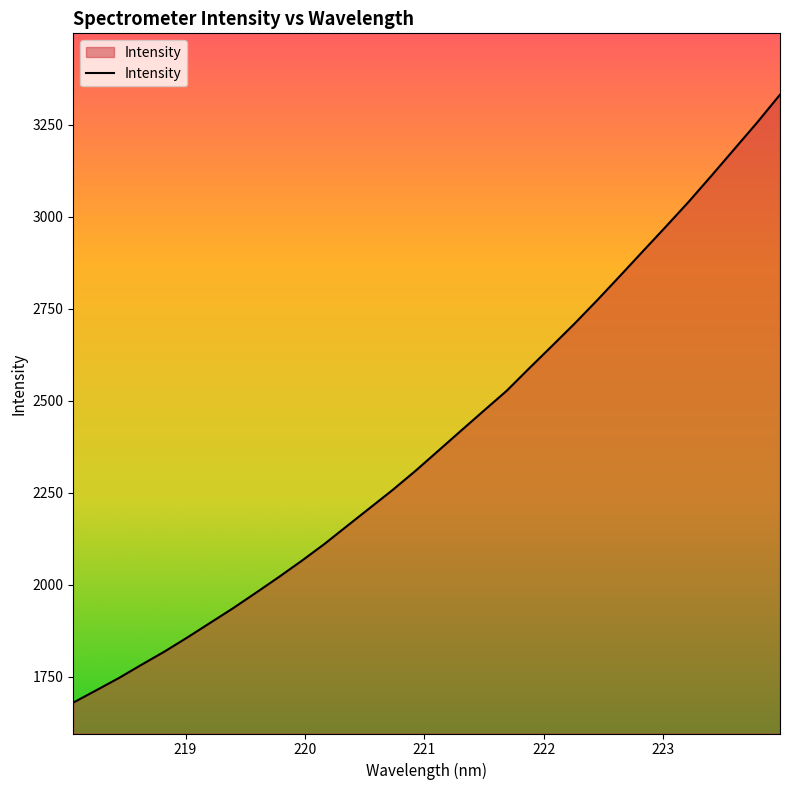

What is the smallest value displayed?

1679.7